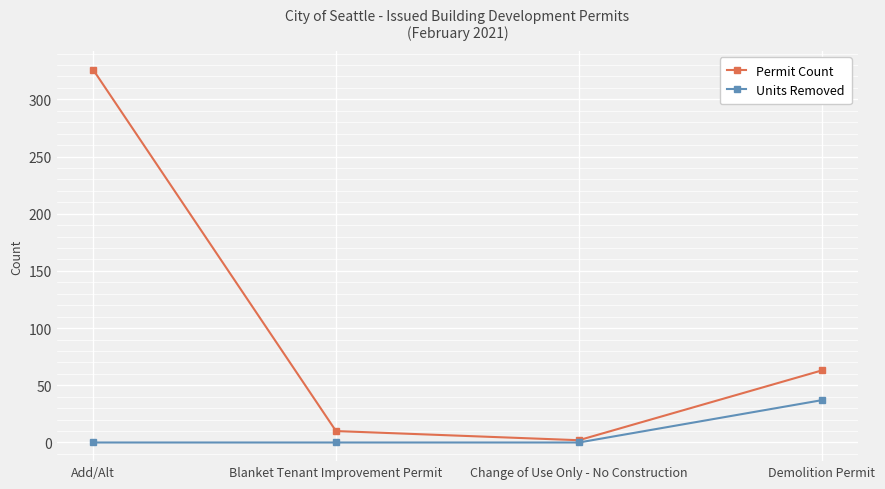

Is it true that Units Removed equals 0 at Change of Use Only - No Construction?

True